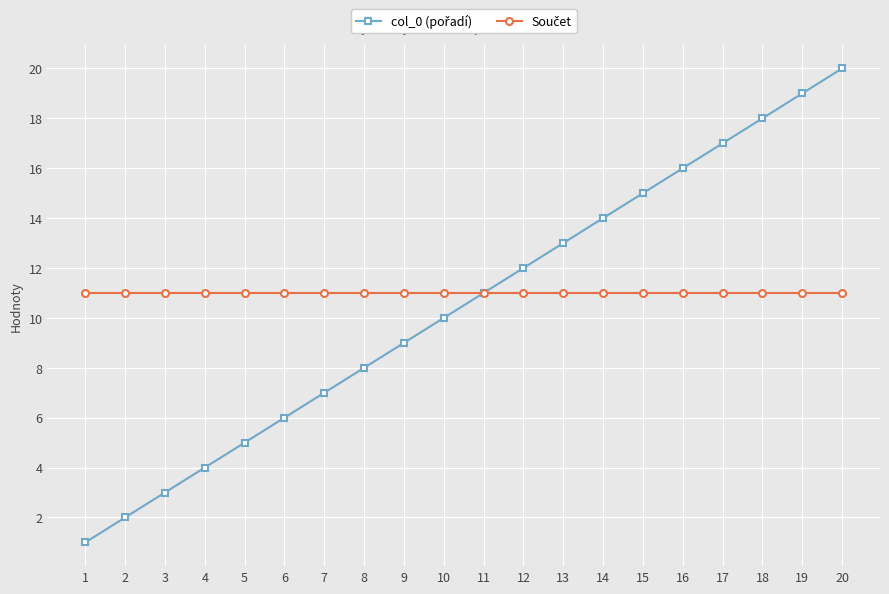

What is the greatest value displayed?

20